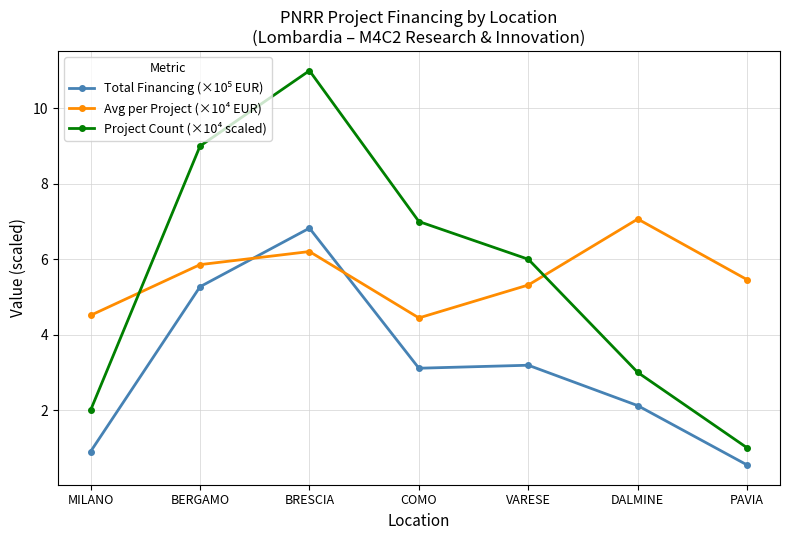

In Project Count (×10⁴ scaled), how many points are higher than both neighbors (excluding endpoints)?

1